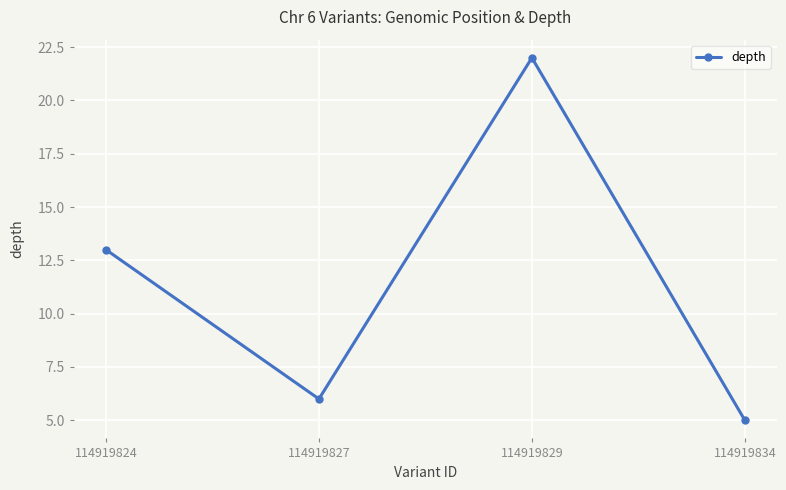

Where is the first local minimum?

114919827